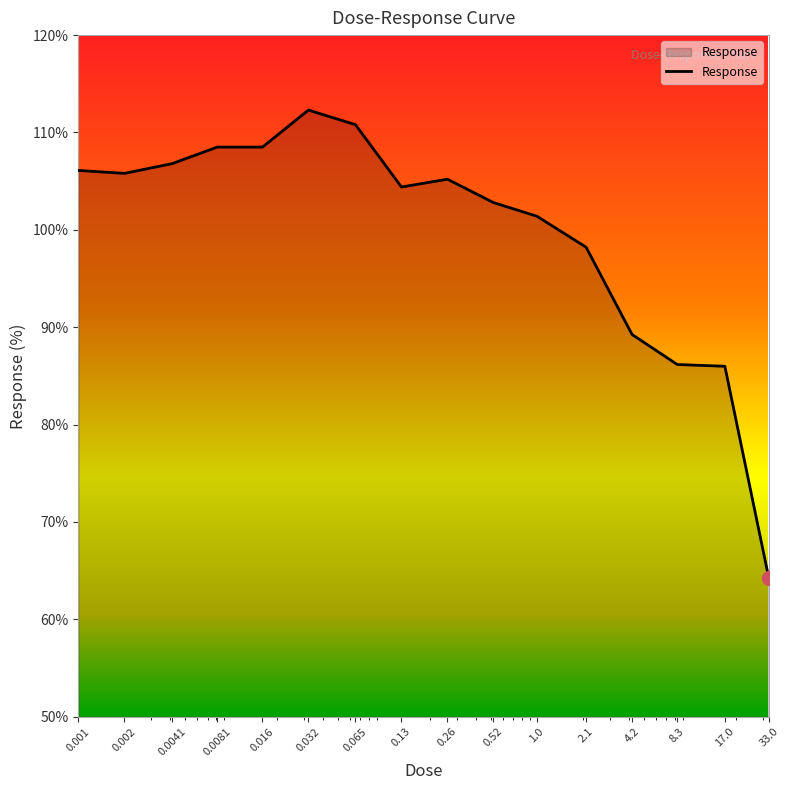

What is the minimum value shown in the chart?

64.2